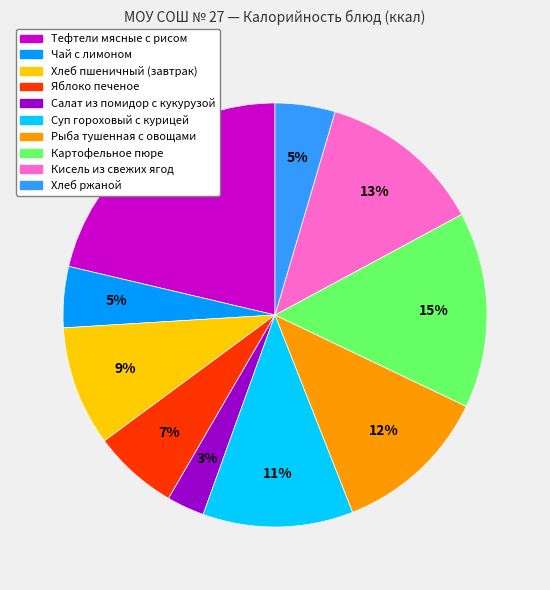

To the nearest percent, what portion does Картофельное пюре represent?

15%